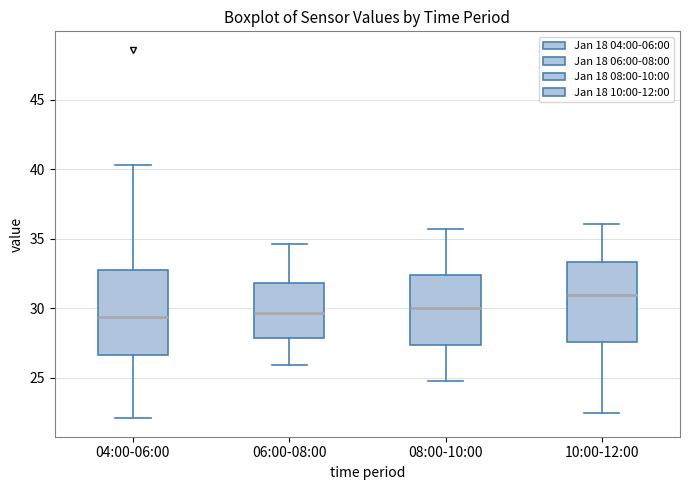

Reading left to right, read every box against the y-axis: the position of its median line, the range the box covers, and the ends of its whiskers. The values are not printed on the chart, so give them approximately, as read against the axis.

04:00-06:00: median 29.5, box 26.5 to 33.0, whiskers 22.0 to 40.5
06:00-08:00: median 29.5, box 28.0 to 32.0, whiskers 26.0 to 34.5
08:00-10:00: median 30.0, box 27.5 to 32.5, whiskers 25.0 to 35.5
10:00-12:00: median 31.0, box 27.5 to 33.5, whiskers 22.5 to 36.0